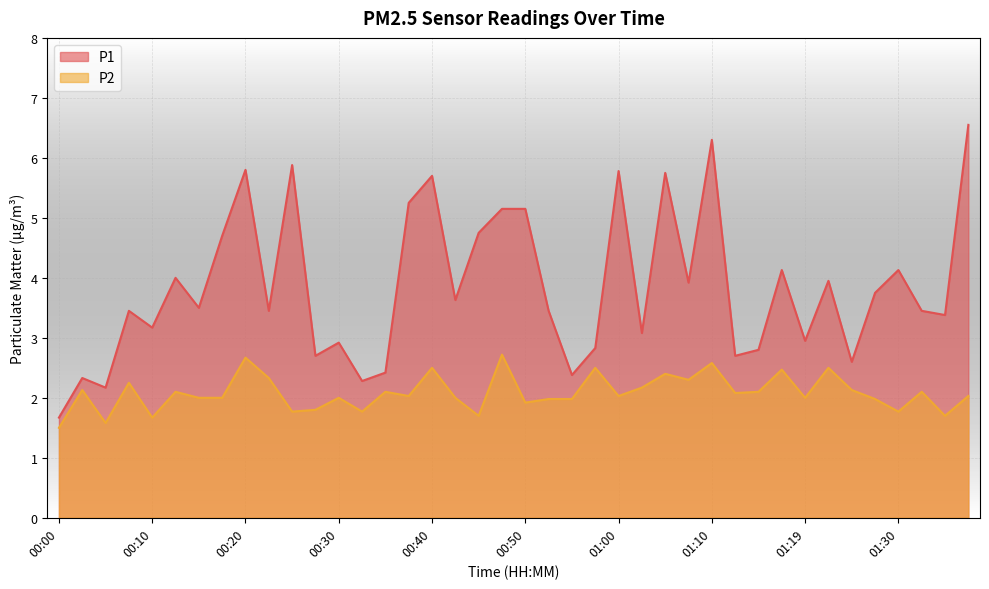

At which category is the sum across all series the highest?

01:10